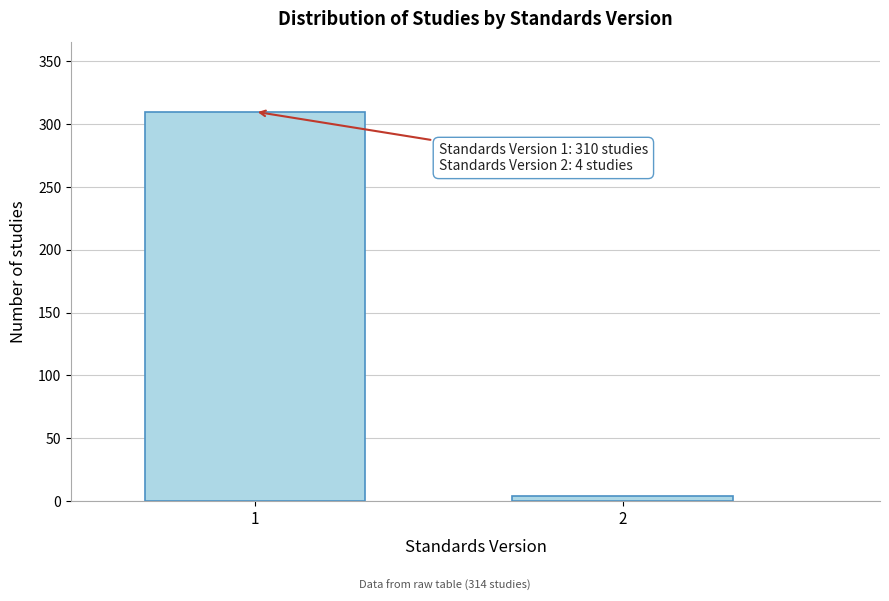

Reading right to left, what are all the values shown in this chart?

2=4	1=310